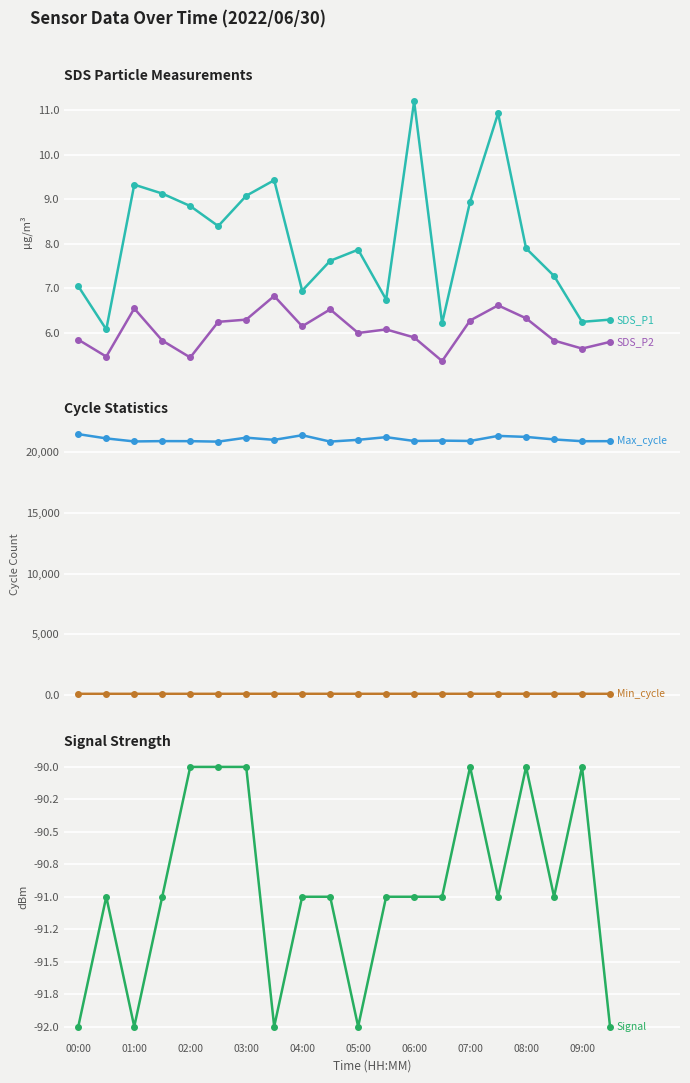

The value of Max_cycle at 08:00 is 35530.2. True or false?

False